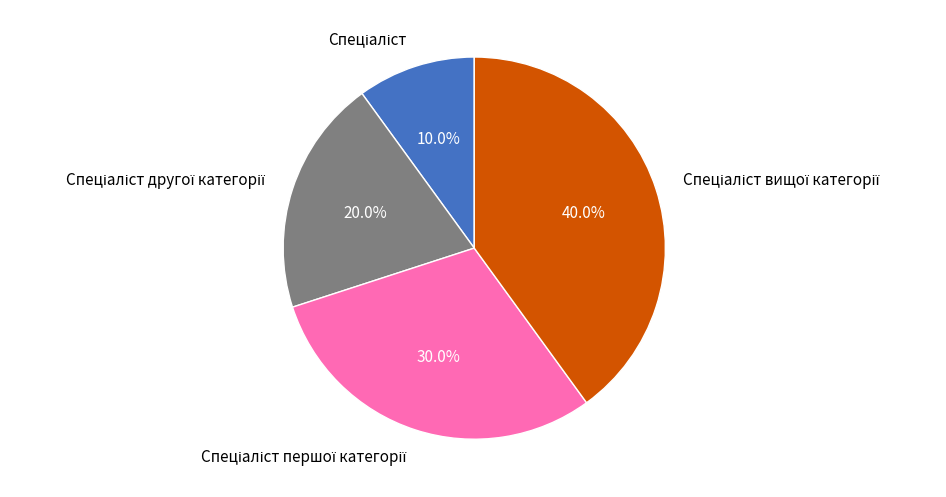

Is there any slice that represents more than half of the pie?

No